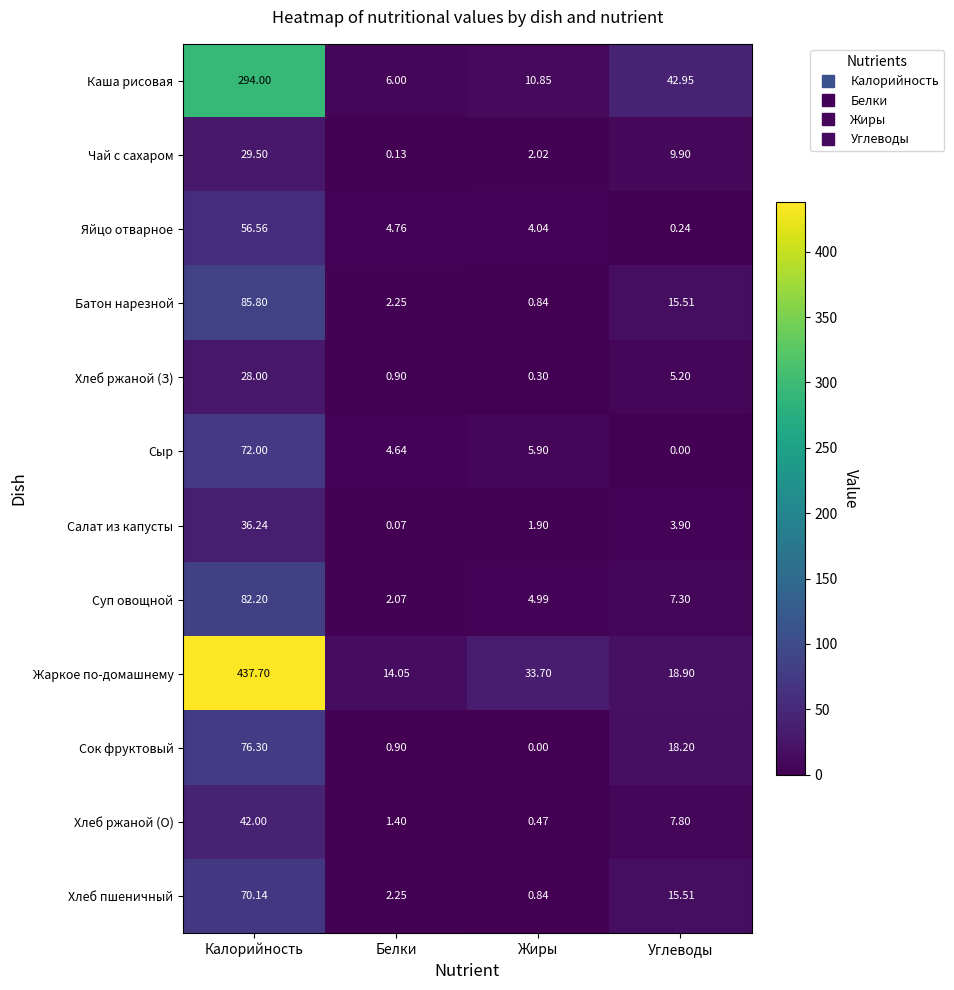

Is the value of Сок фруктовый at Углеводы greater than the value of Сыр at Углеводы?

Yes